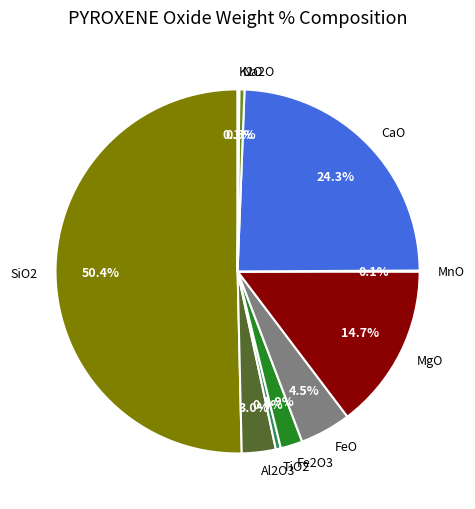

What portion of the pie excludes CaO?

75.7%